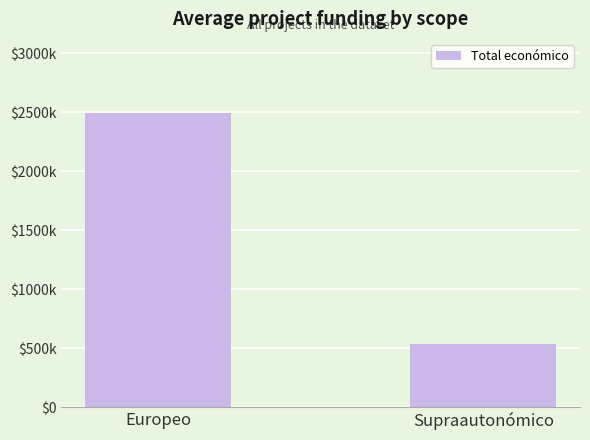

List the labels in order of value, largest first.

Europeo, Supraautonómico